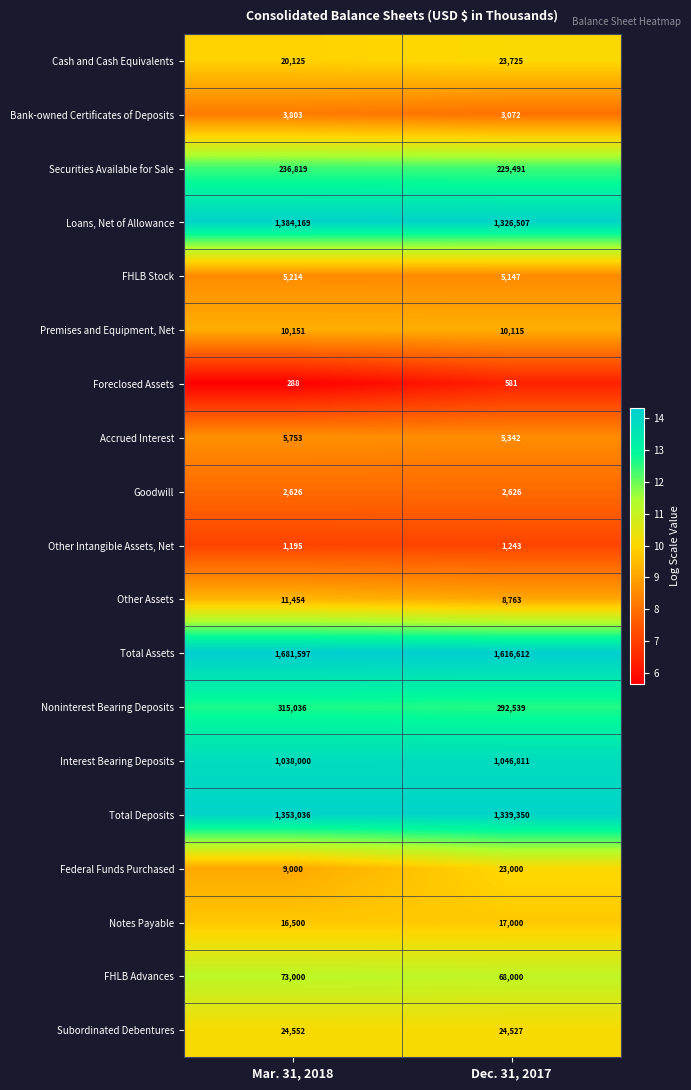

Which series has the largest total across all categories?

Total Assets